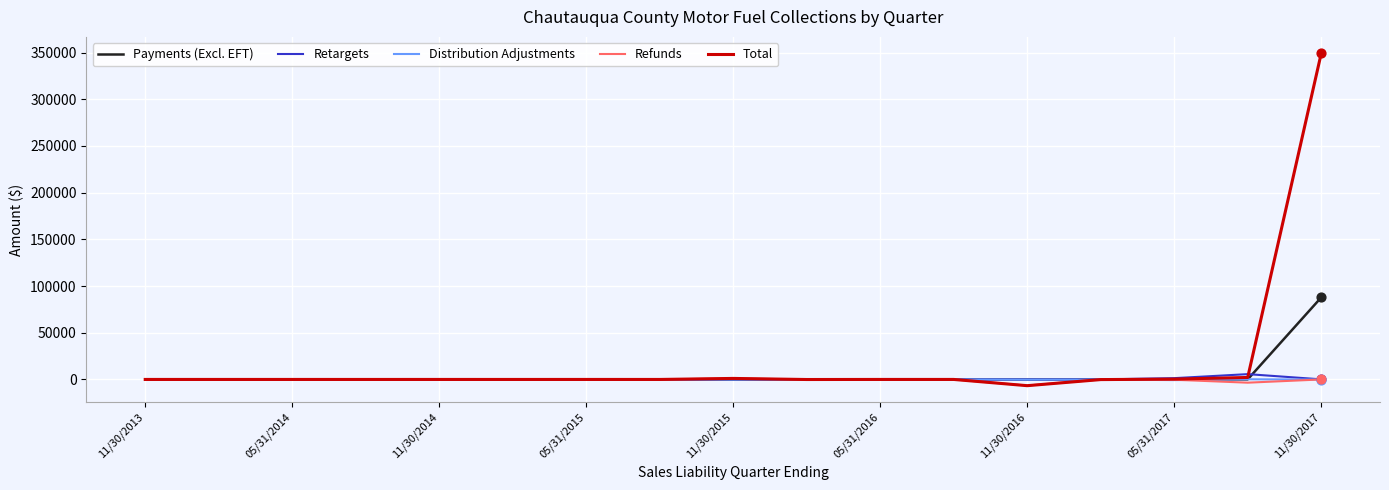

Which series has the largest total across all categories?

Total